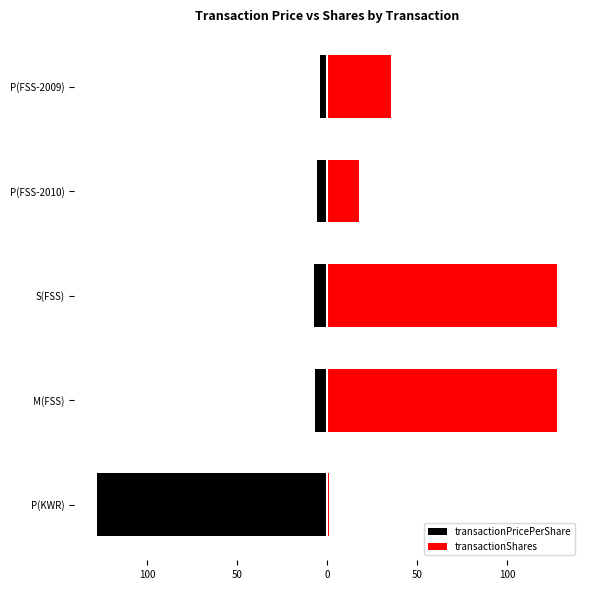

True or false: transactionShares has a value of 38.3 at S(FSS).

False